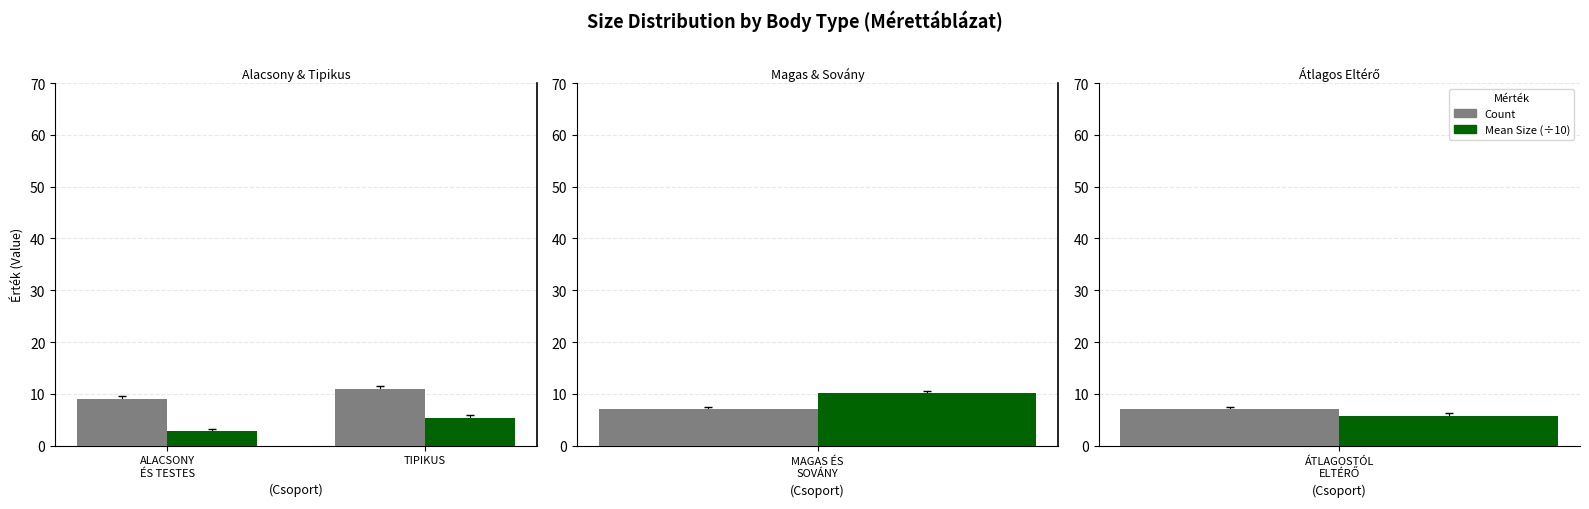

What is the label of the 2nd bar from the left?

TIPIKUS